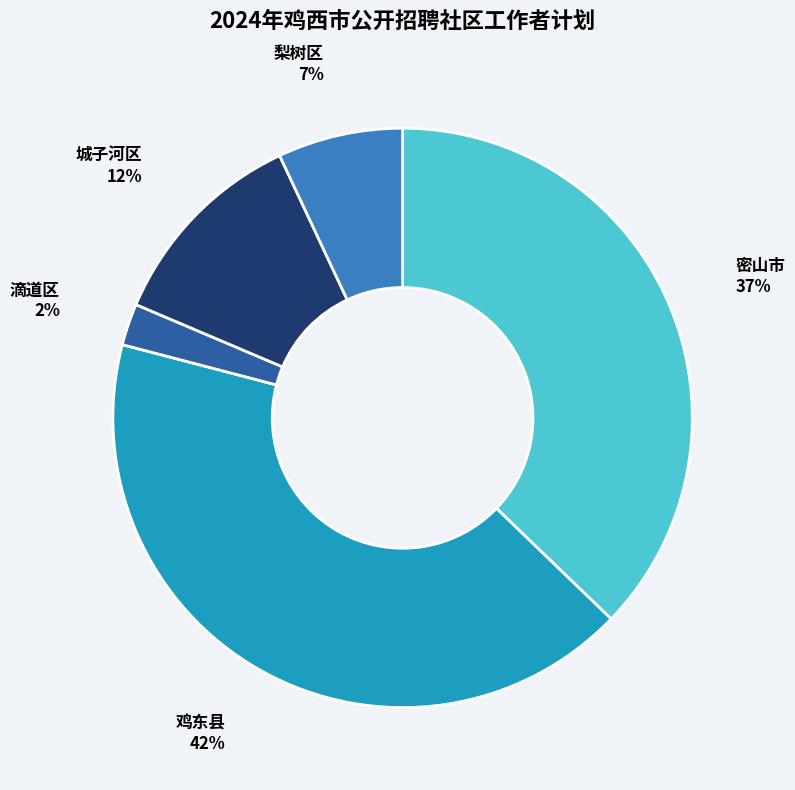

Is there any slice that represents more than half of the pie?

No